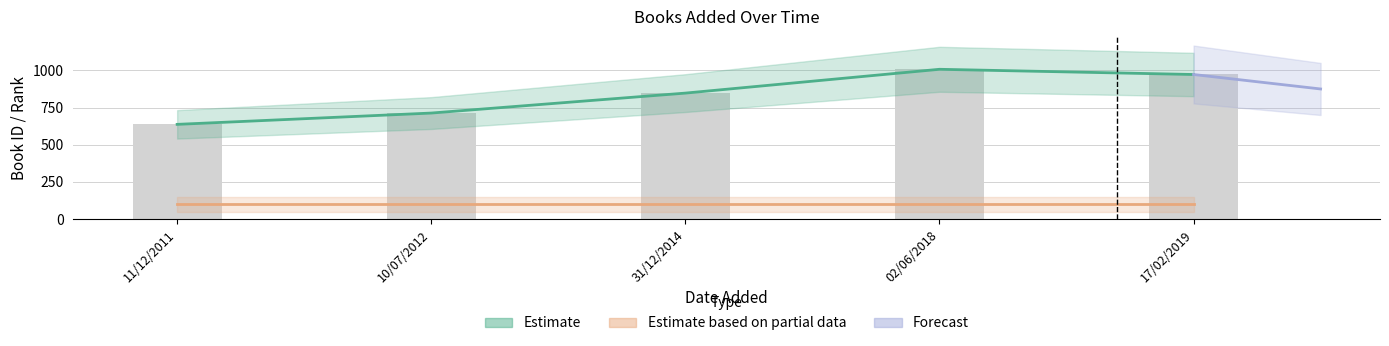

The chart shows a value of 637 at 11/12/2011. True or false?

True